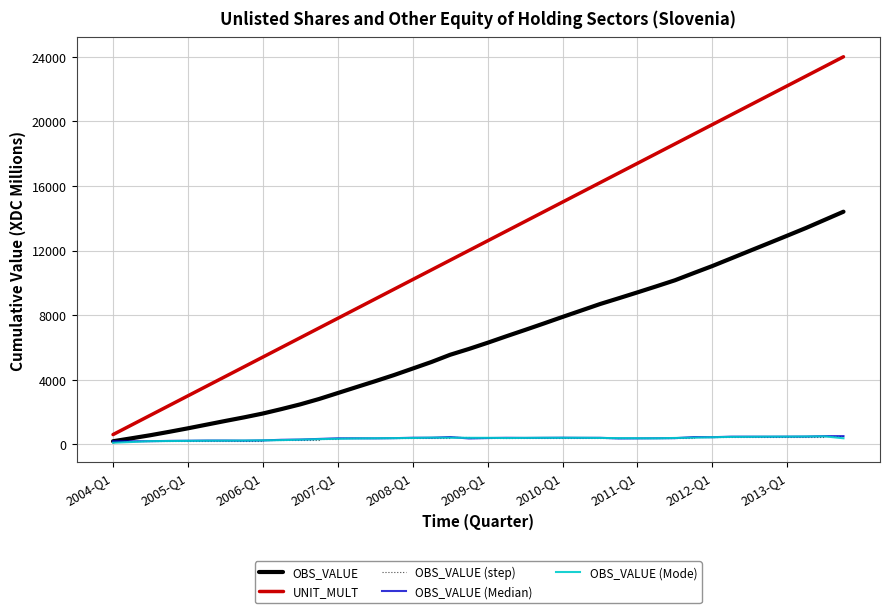

Reading left to right, list all the values displayed in this chart.

OBS_VALUE: 186.3	371.8	561.4	770.3	987.8	1216.0	1445.0	1667.0	1904.6	2181.2	2472.5	2803.0	3171.9	3541.5	3907.2	4284.9	4689.1	5094.8	5542.9	5902.4	6286.4	6688.6	7081.1	7480.1	7886.1	8284.1	8683.9	9042.4	9406.6	9778.0	10155.8	10601.5	11039.8	11509.9	11980.7	12448.8	12920.4	13396.3	13900.0	14403.6
UNIT_MULT: 600.0	1200.0	1800.0	2400.0	3000.0	3600.0	4200.0	4800.0	5400.0	6000.0	6600.0	7200.0	7800.0	8400.0	9000.0	9600.0	10200.0	10800.0	11400.0	12000.0	12600.0	13200.0	13800.0	14400.0	15000.0	15600.0	16200.0	16800.0	17400.0	18000.0	18600.0	19200.0	19800.0	20400.0	21000.0	21600.0	22200.0	22800.0	23400.0	24000.0
OBS_VALUE (step): 186.3	185.5	189.5	208.9	217.5	228.2	229.0	222.0	237.6	276.6	291.3	330.6	368.8	369.6	365.6	377.8	404.2	405.6	448.1	359.6	384.0	402.1	392.6	399.0	406.0	398.1	399.8	358.5	364.1	371.4	377.8	445.7	438.4	470.1	470.8	468.1	471.6	476.0	503.6	503.7
OBS_VALUE (Median): 186.3	185.5	189.5	208.9	217.5	228.2	229.0	222.0	237.6	276.6	291.3	330.6	368.8	369.6	365.6	377.8	404.2	405.6	448.1	359.6	384.0	402.1	392.6	399.0	406.0	398.1	399.8	358.5	364.1	371.4	377.8	445.7	438.4	470.1	470.8	468.1	471.6	476.0	503.6	503.7
OBS_VALUE (Mode): 93.0	140.3	192.6	200.4	211.0	220.9	224.2	229.2	241.3	256.9	284.0	316.8	340.1	358.7	370.5	379.3	388.3	408.9	404.4	399.3	398.5	384.6	394.4	399.9	398.9	400.7	390.6	380.1	373.5	368.0	389.8	408.3	433.0	456.2	461.8	470.1	471.6	479.8	488.7	370.8